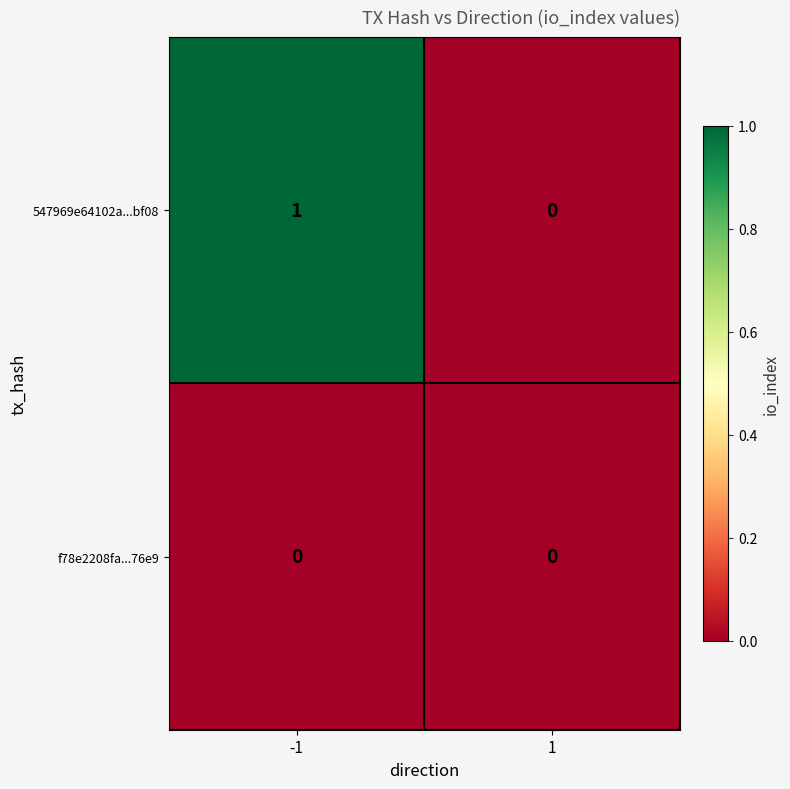

Which series has the largest total across all categories?

547969e64102a...bf08